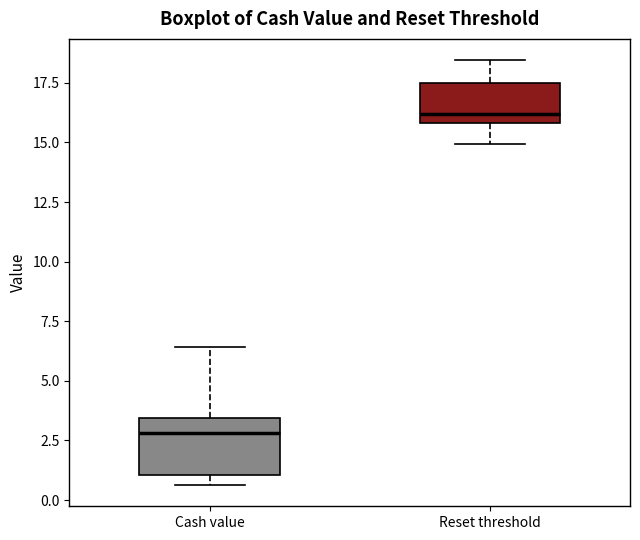

Where is the lower edge of the box for Reset threshold on the y-axis? The values are not printed on the chart, so give them approximately, as read against the axis.

16.0